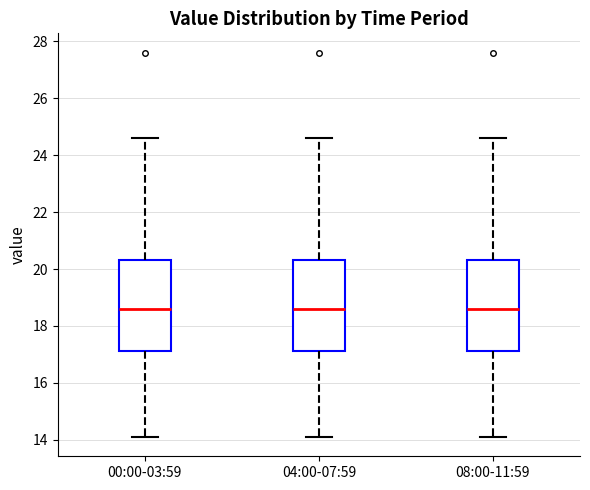

Reading left to right, read every box against the y-axis: the position of its median line, the range the box covers, and the ends of its whiskers. The values are not printed on the chart, so give them approximately, as read against the axis.

00:00-03:59: median 18.6, box 17.2 to 20.4, whiskers 14.2 to 24.6
04:00-07:59: median 18.6, box 17.2 to 20.4, whiskers 14.2 to 24.6
08:00-11:59: median 18.6, box 17.2 to 20.4, whiskers 14.2 to 24.6